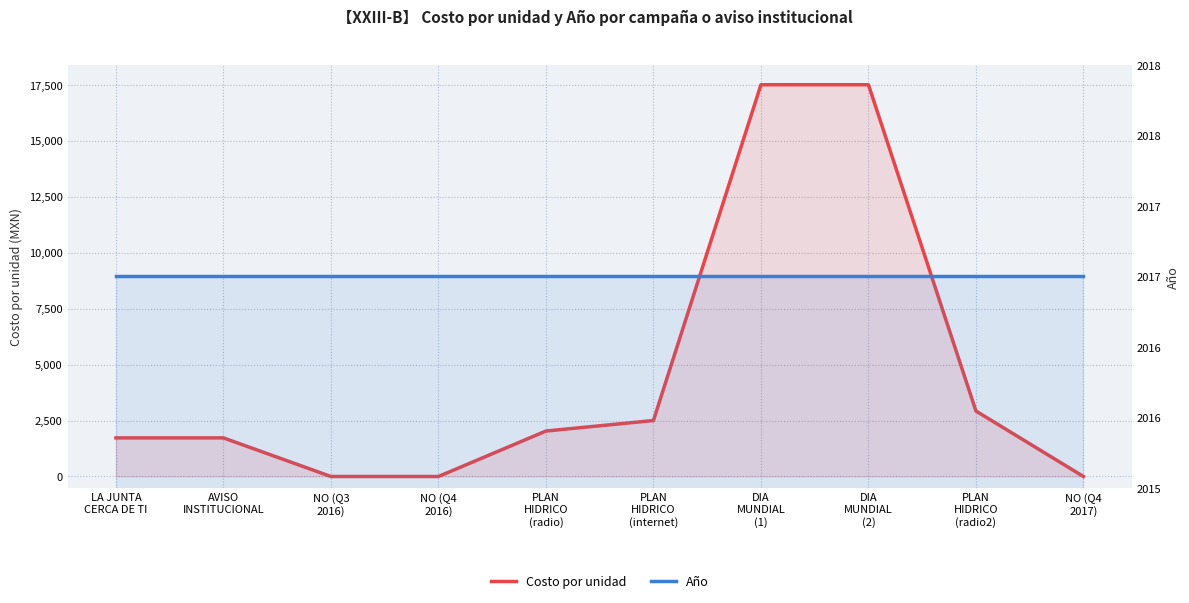

Which series has the widest spread of values?

Costo por unidad